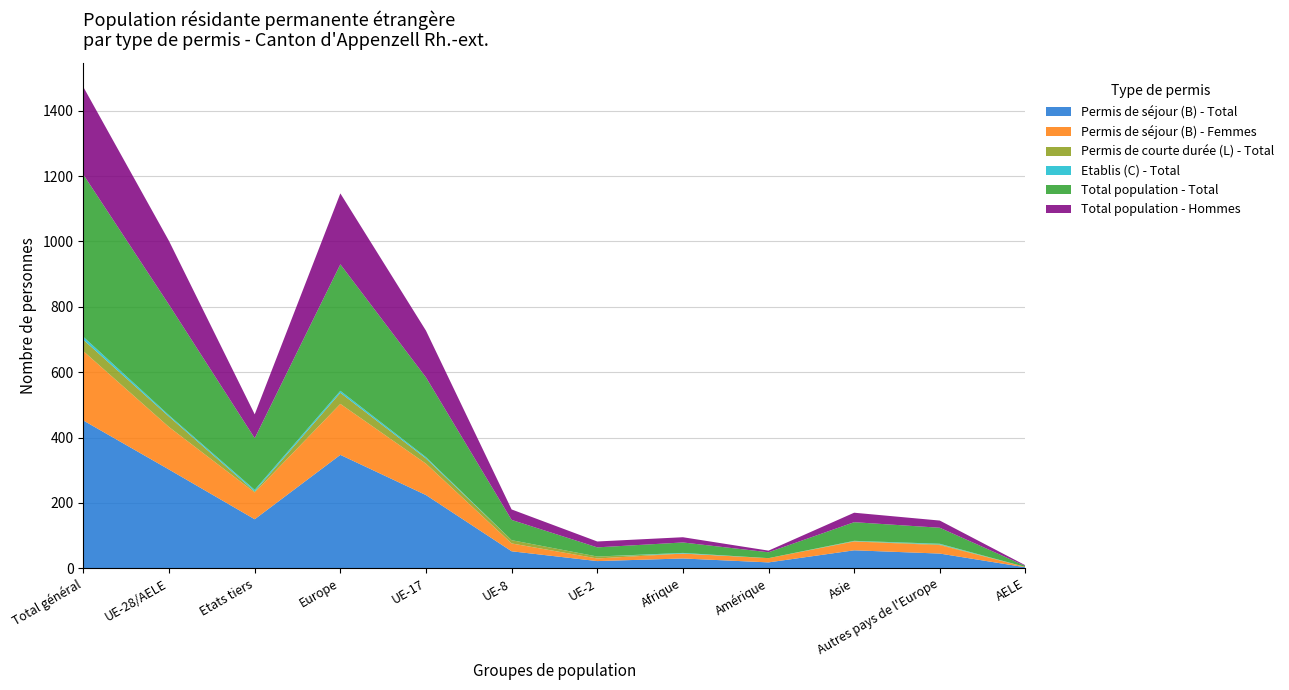

Reading right to left, what are all the values shown in this chart?

Permis de séjour (B) - Total: AELE=3	Autres pays de l'Europe=45	Asie=55	Amérique=18	Afrique=30	UE-2=22	UE-8=52	UE-17=224	Europe=347	Etats tiers=150	UE-28/AELE=302	Total général=452
Permis de séjour (B) - Femmes: AELE=1	Autres pays de l'Europe=26	Asie=27	Amérique=13	Afrique=15	UE-2=8	UE-8=24	UE-17=96	Europe=156	Etats tiers=82	UE-28/AELE=130	Total général=212
Permis de courte durée (L) - Total: AELE=0	Autres pays de l'Europe=2	Asie=1	Amérique=0	Afrique=0	UE-2=6	UE-8=10	UE-17=16	Europe=34	Etats tiers=3	UE-28/AELE=32	Total général=35
Etablis (C) - Total: AELE=0	Autres pays de l'Europe=2	Asie=1	Amérique=0	Afrique=2	UE-2=0	UE-8=0	UE-17=4	Europe=6	Etats tiers=5	UE-28/AELE=4	Total général=9
Total population - Total: AELE=3	Autres pays de l'Europe=49	Asie=57	Amérique=18	Afrique=32	UE-2=28	UE-8=62	UE-17=244	Europe=387	Etats tiers=158	UE-28/AELE=338	Total général=496
Total population - Hommes: AELE=2	Autres pays de l'Europe=22	Asie=29	Amérique=5	Afrique=16	UE-2=18	UE-8=32	UE-17=143	Europe=217	Etats tiers=73	UE-28/AELE=195	Total général=268